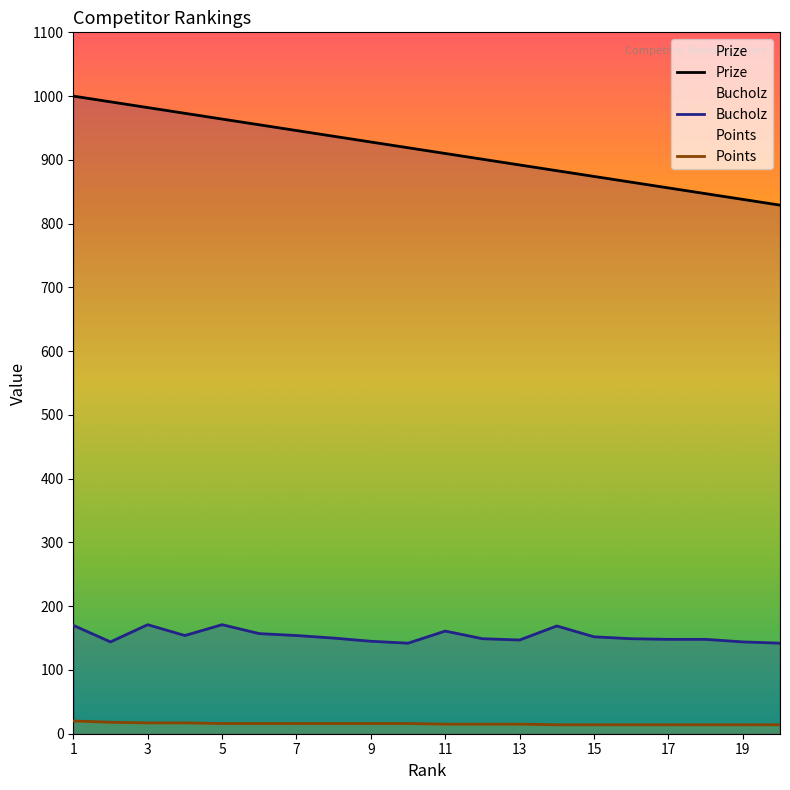

What is the spread (max minus min) of values at 10?

903